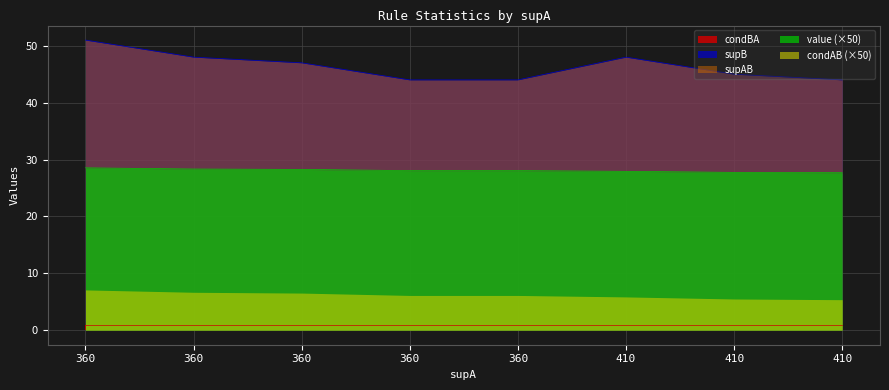

Rank the categories by condBA value from highest to lowest.

360, 360, 360, 360, 360, 410, 410, 410